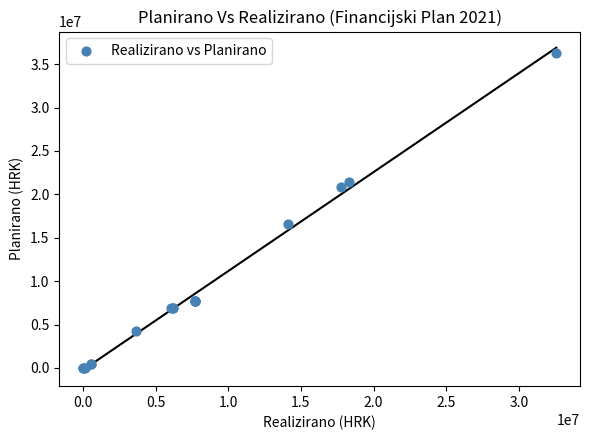

What Y value in the scatter plot is closest to 18166775?

16635087.0